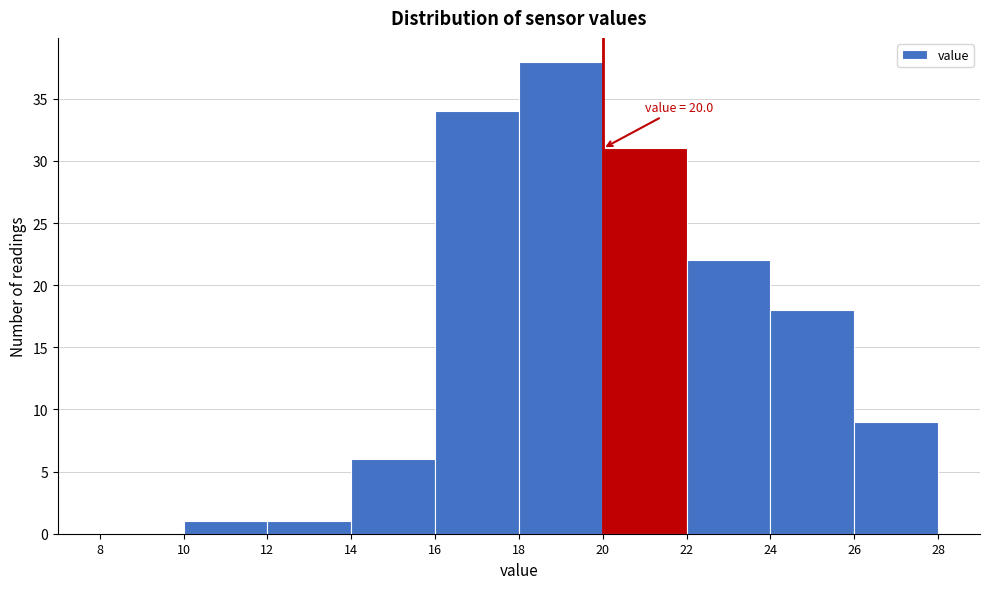

Over which range of the x-axis is the bar tallest?

18 to 20